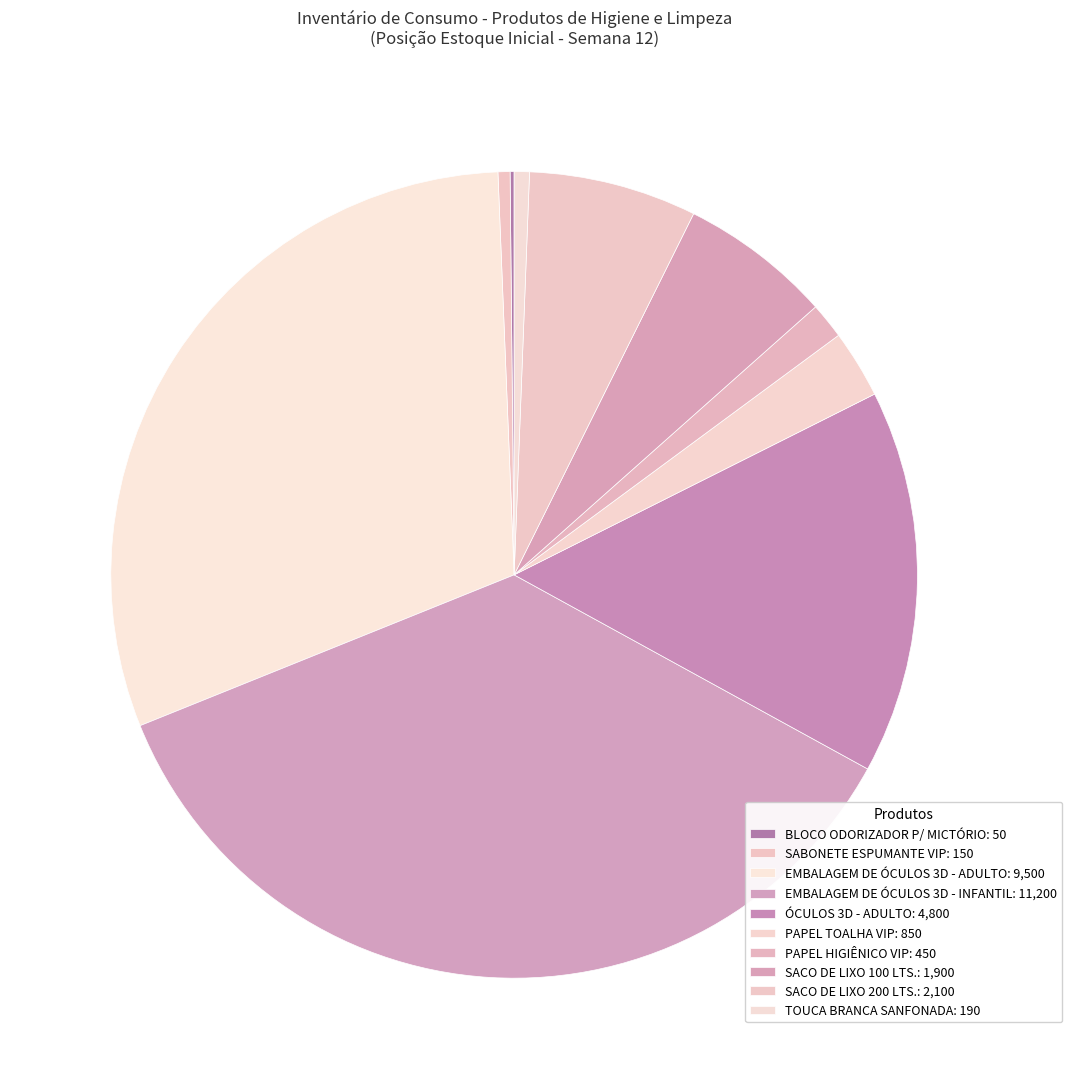

Count the number of slices in the pie.

10